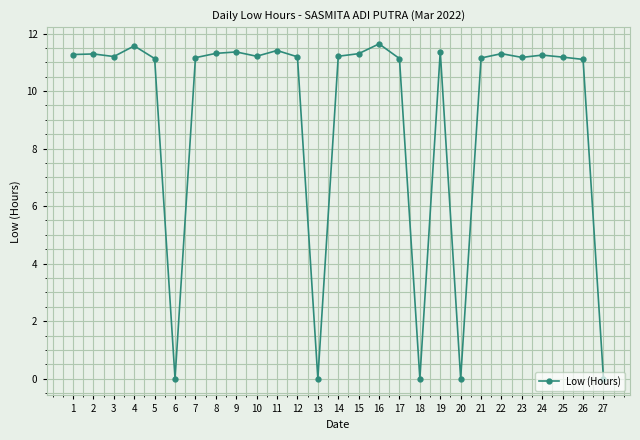

What is the change in value from 14 to 20?

-11.2